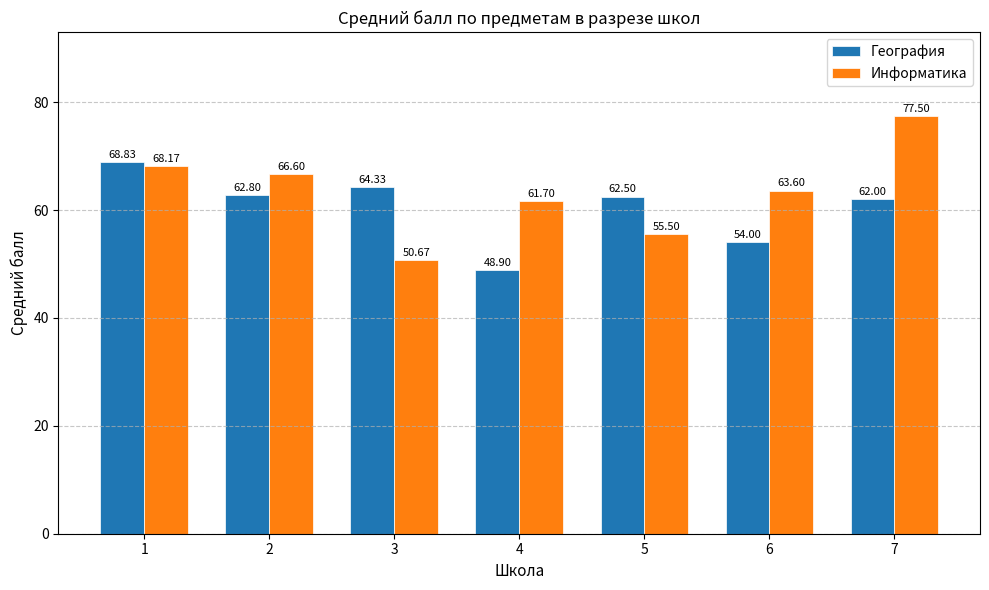

Reading left to right, what are all the values shown in this chart?

География: 68.8	62.8	64.3	48.9	62.5	54.0	62.0
Информатика: 68.2	66.6	50.7	61.7	55.5	63.6	77.5